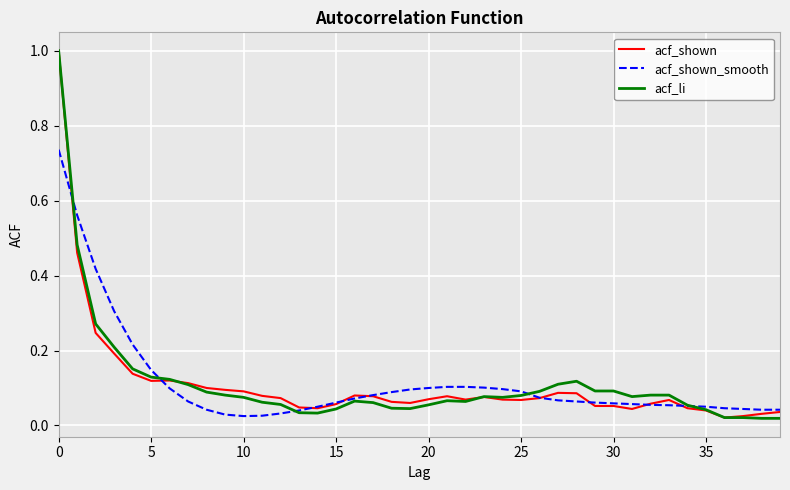

Where is the first local maximum for acf_li?

16